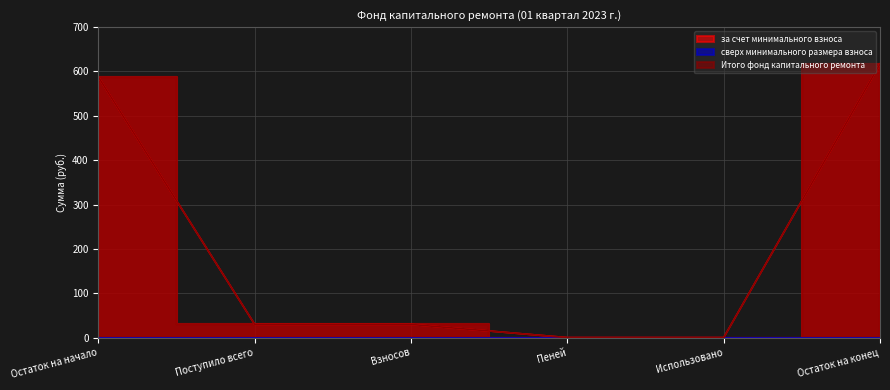

True or false: за счет минимального взноса has more than 2 points higher than both neighbors.

False